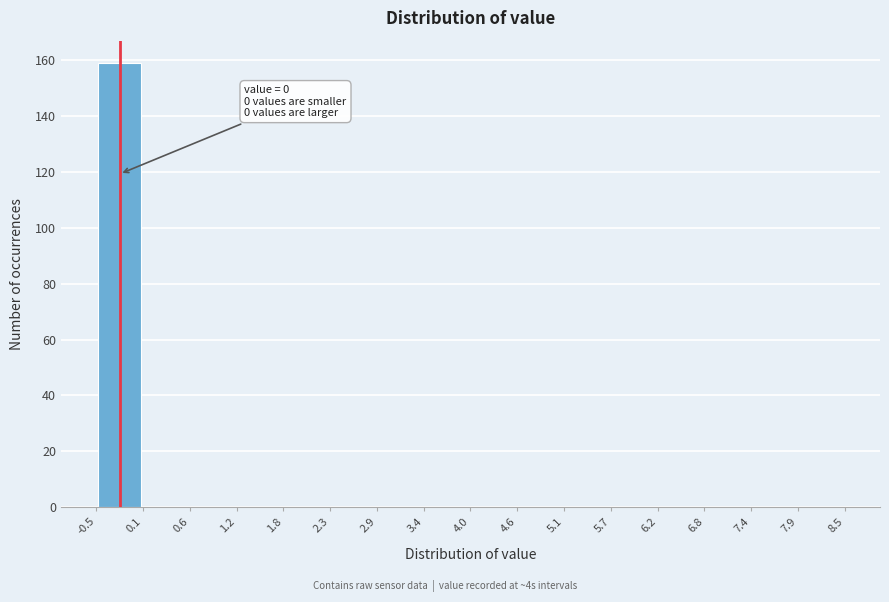

Which range on the x-axis has the tallest bar?

-0.5 to 0.1